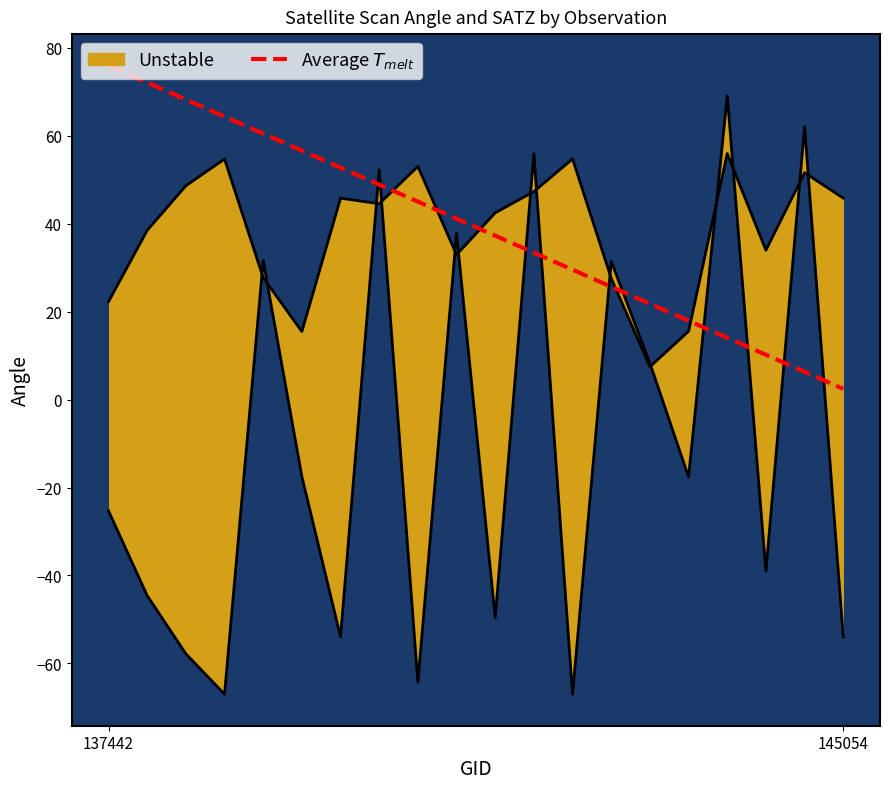

The value at 14 is 21.8. True or false?

True